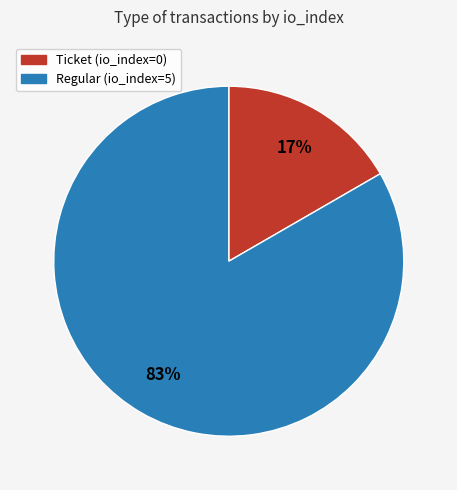

Does Ticket (io_index=0) account for over 50% of the chart?

No